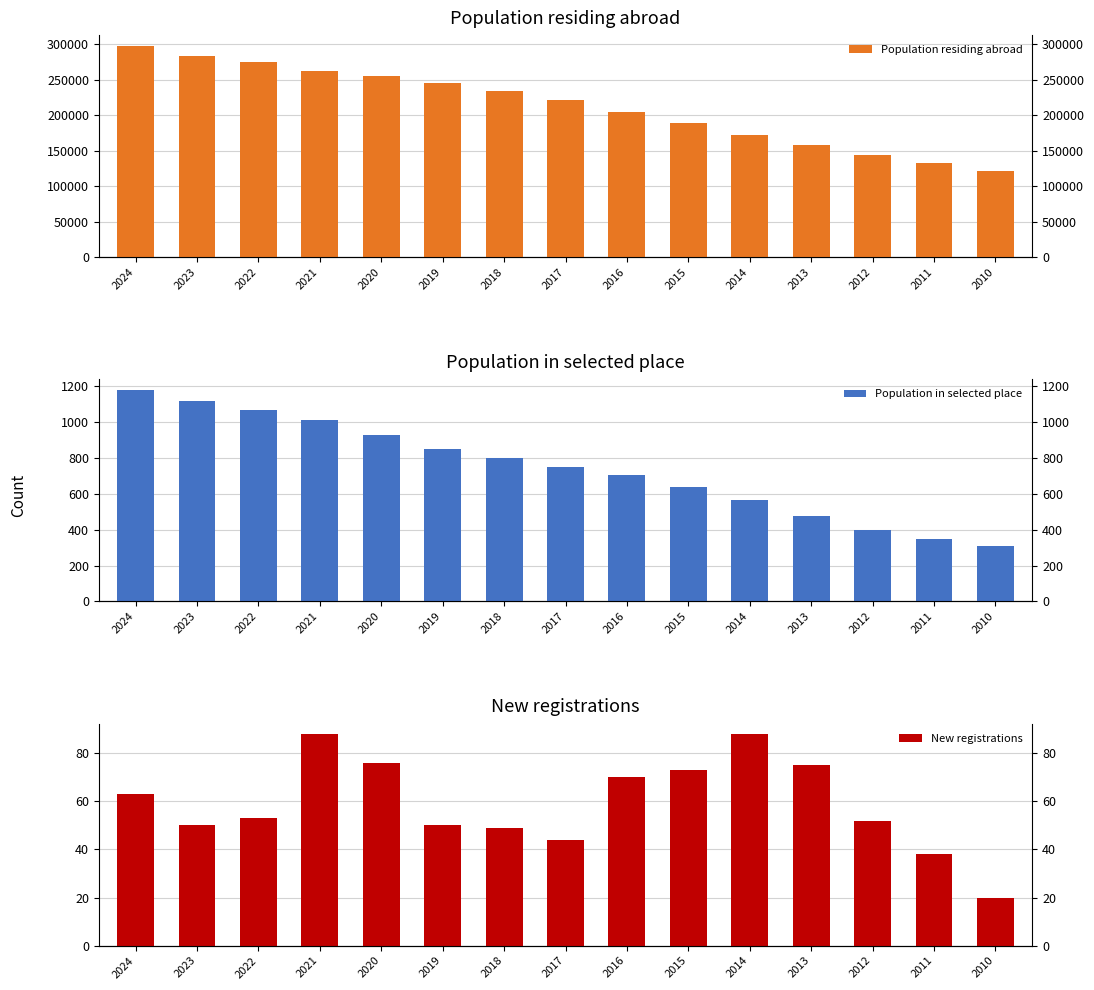

What is the maximum value shown in the chart?

297844